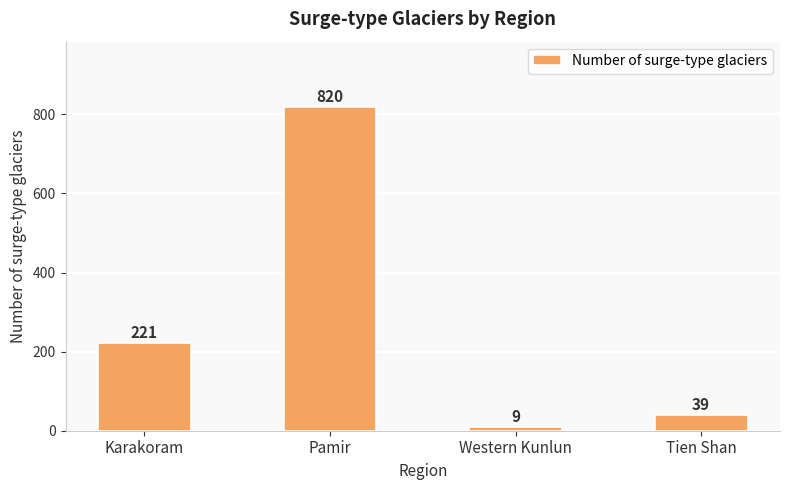

Reading left to right, what are all the values shown in this chart?

221	820	9	39